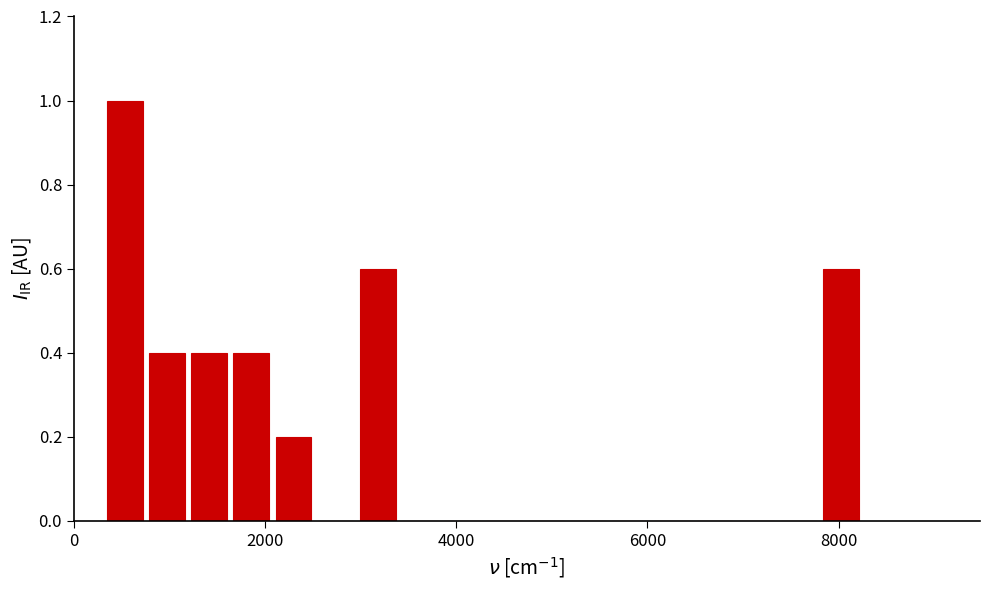

Around what value on the x-axis is the tallest bar? Give the approximate position of its centre, as read against the axis.

600